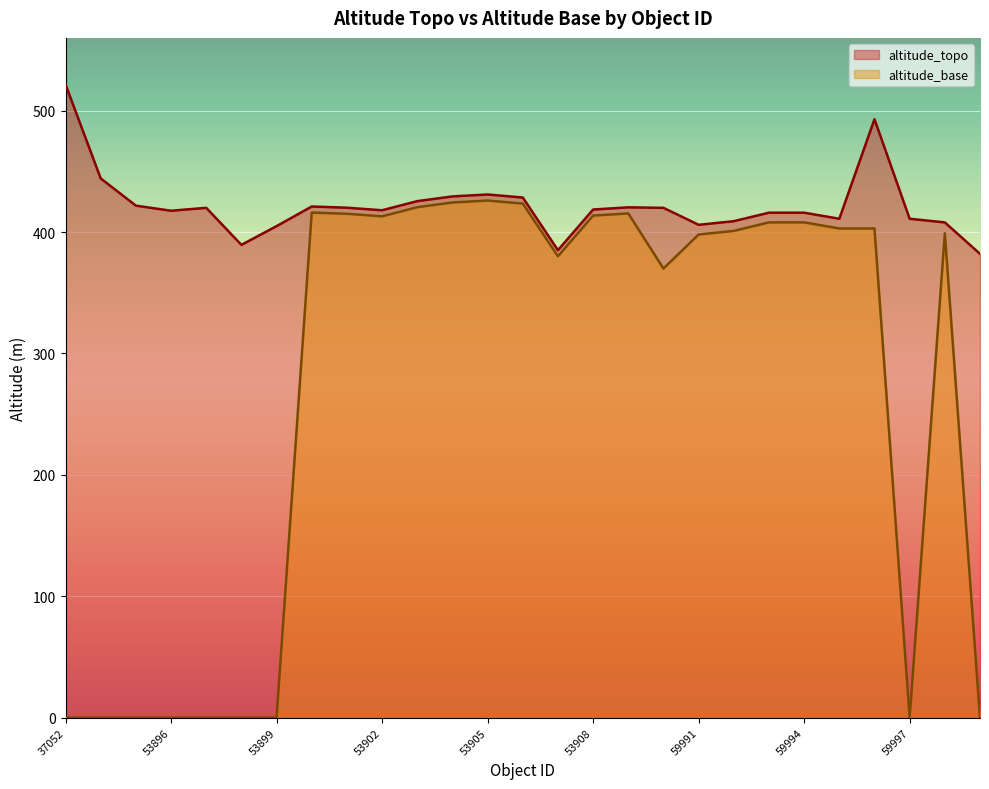

Reading left to right, what are all the values shown in this chart?

altitude_topo: 37052=521.6	37053=444.2	53895=421.8	53896=417.6	53897=420.0	53898=389.5	53899=404.9	53900=421.1	53901=420.1	53902=418.0	53903=425.5	53904=429.4	53905=431.0	53906=428.5	53907=385.1	53908=418.6	53909=420.4	55439=420.0	59991=406.0	59992=409.0	59993=416.0	59994=416.0	59995=411.0	59996=493.0	59997=411.0	59998=408.0	60439=382.1
altitude_base: 37052=0.0	37053=0.0	53895=0.0	53896=0.0	53897=0.0	53898=0.0	53899=0.0	53900=416.1	53901=415.1	53902=413.0	53903=420.5	53904=424.4	53905=426.0	53906=423.5	53907=380.1	53908=413.6	53909=415.4	55439=370.0	59991=398.0	59992=401.0	59993=408.0	59994=408.0	59995=403.0	59996=403.0	59997=0.0	59998=399.0	60439=0.0